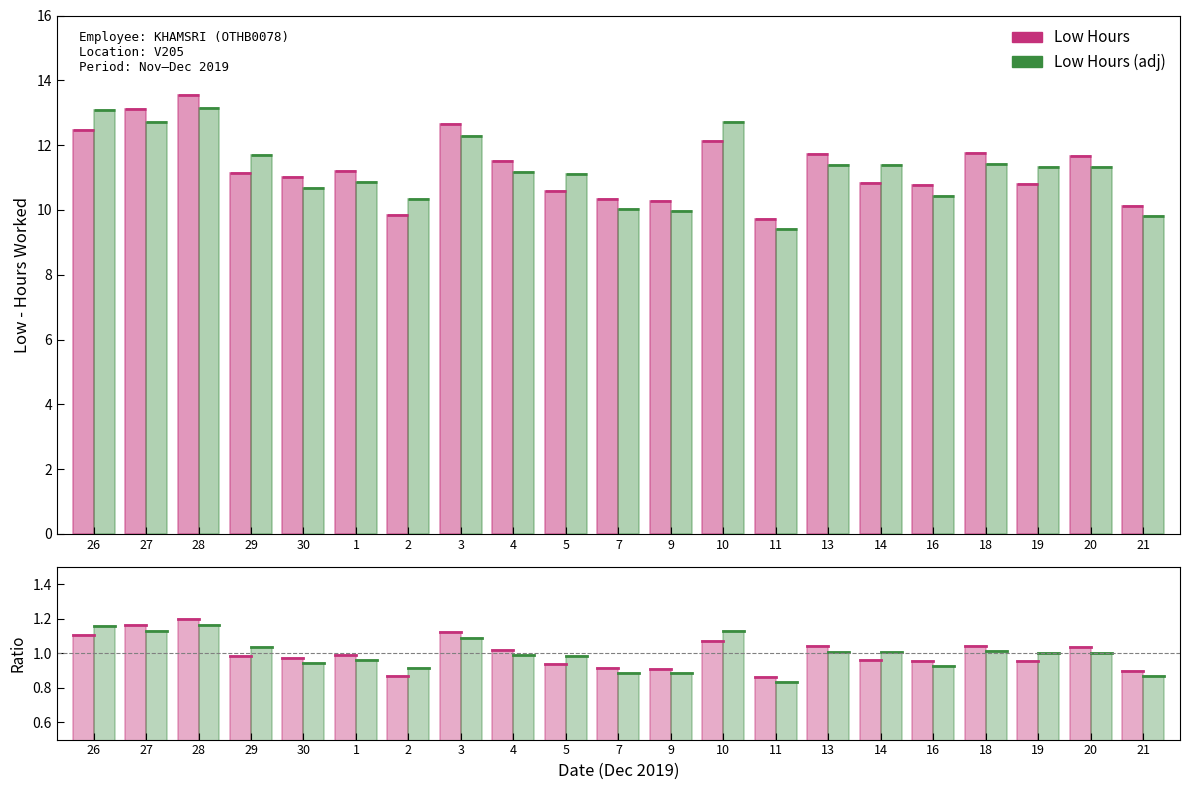

Which category has the highest value across all series?

28